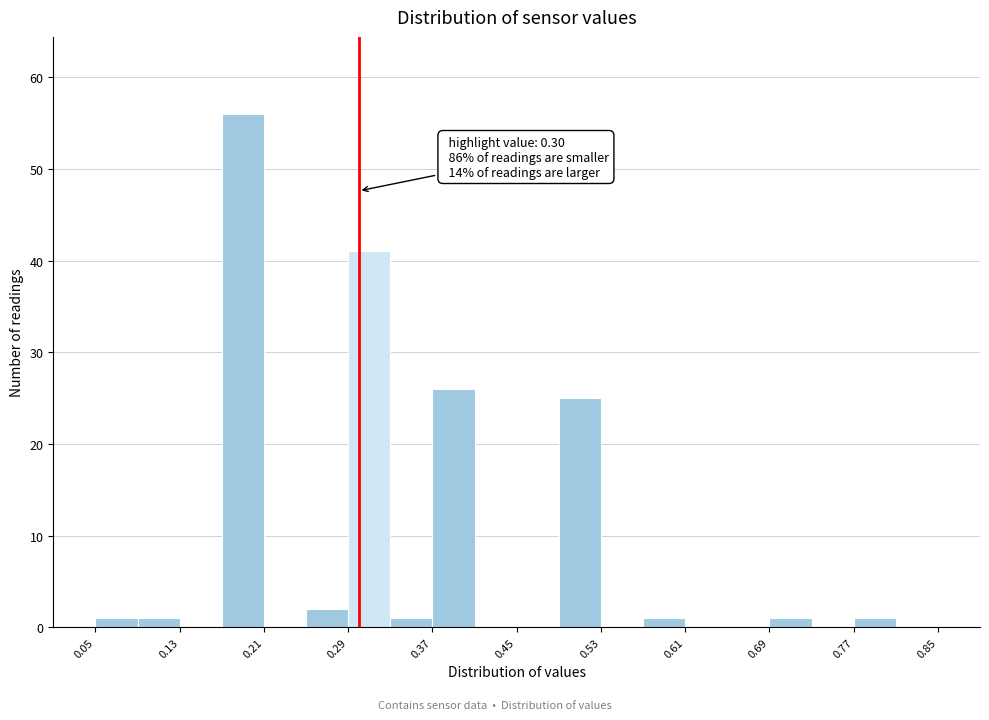

Which range on the x-axis has the tallest bar?

0.17 to 0.21